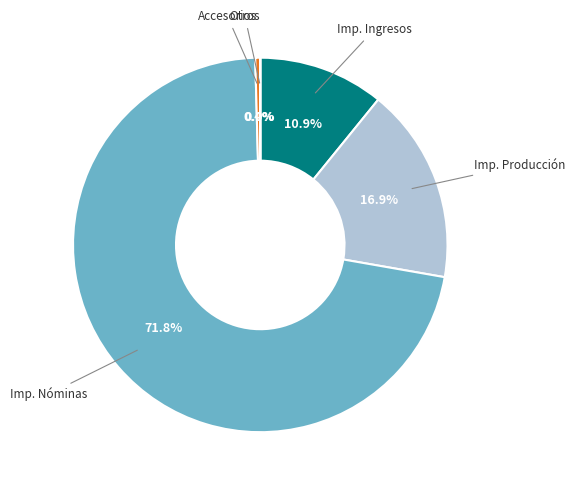

Does Imp. Ingresos account for over 50% of the chart?

No